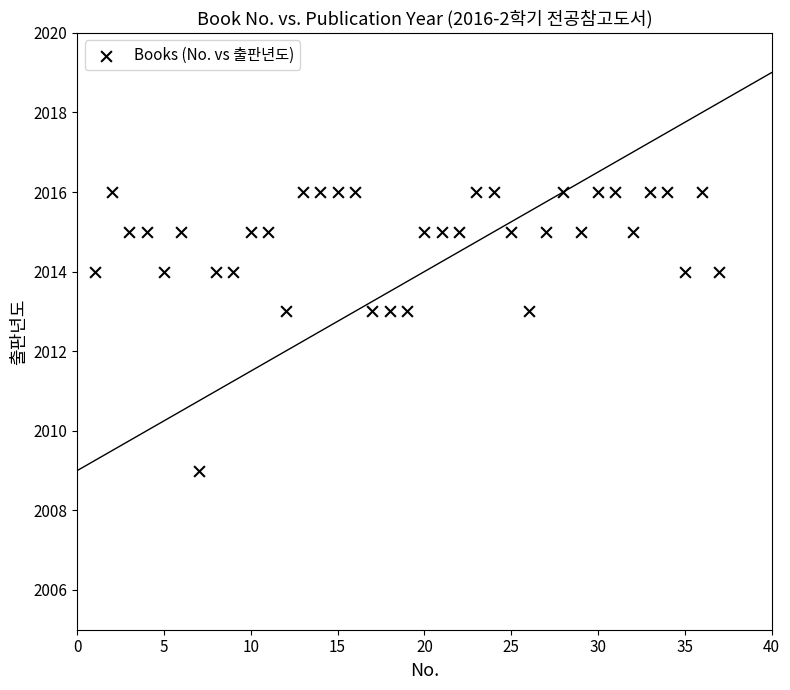

What is the range of X values (max minus min)?

36